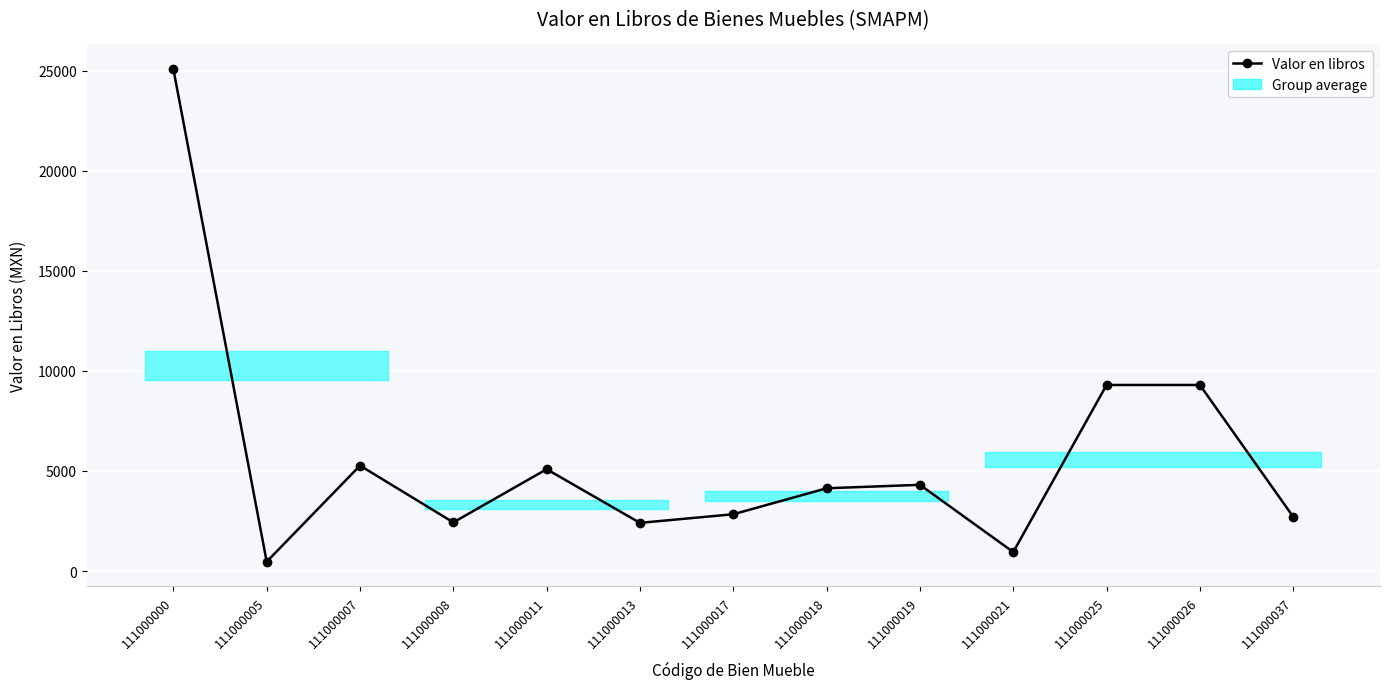

Read the value at 111000008.

2430.2